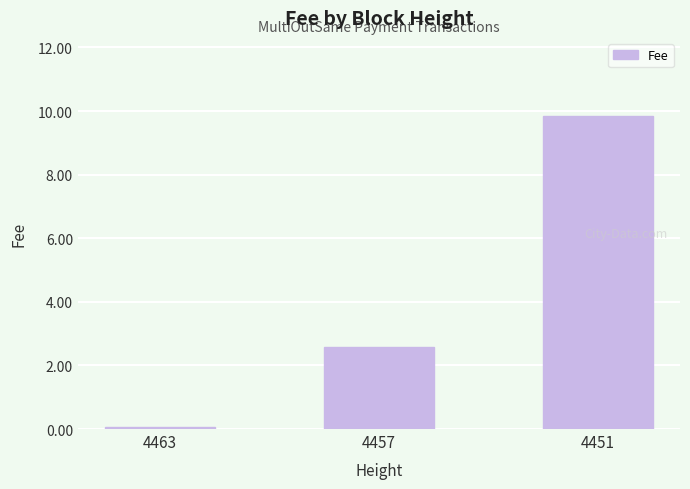

What is the difference between the values at 4451 and 4457?

7.3